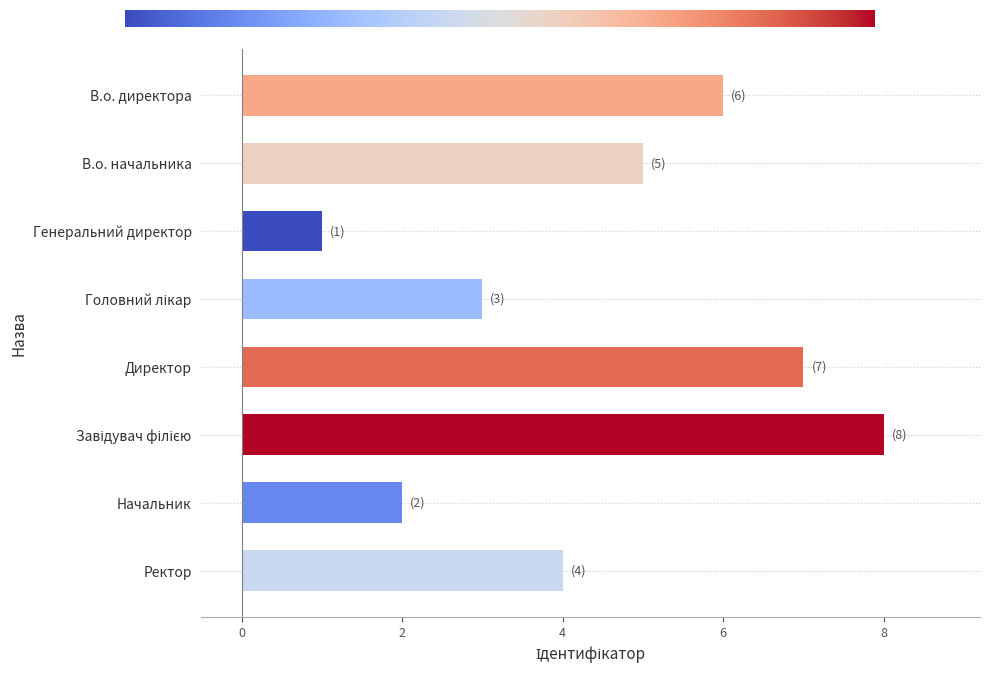

How many bars are there in total?

8